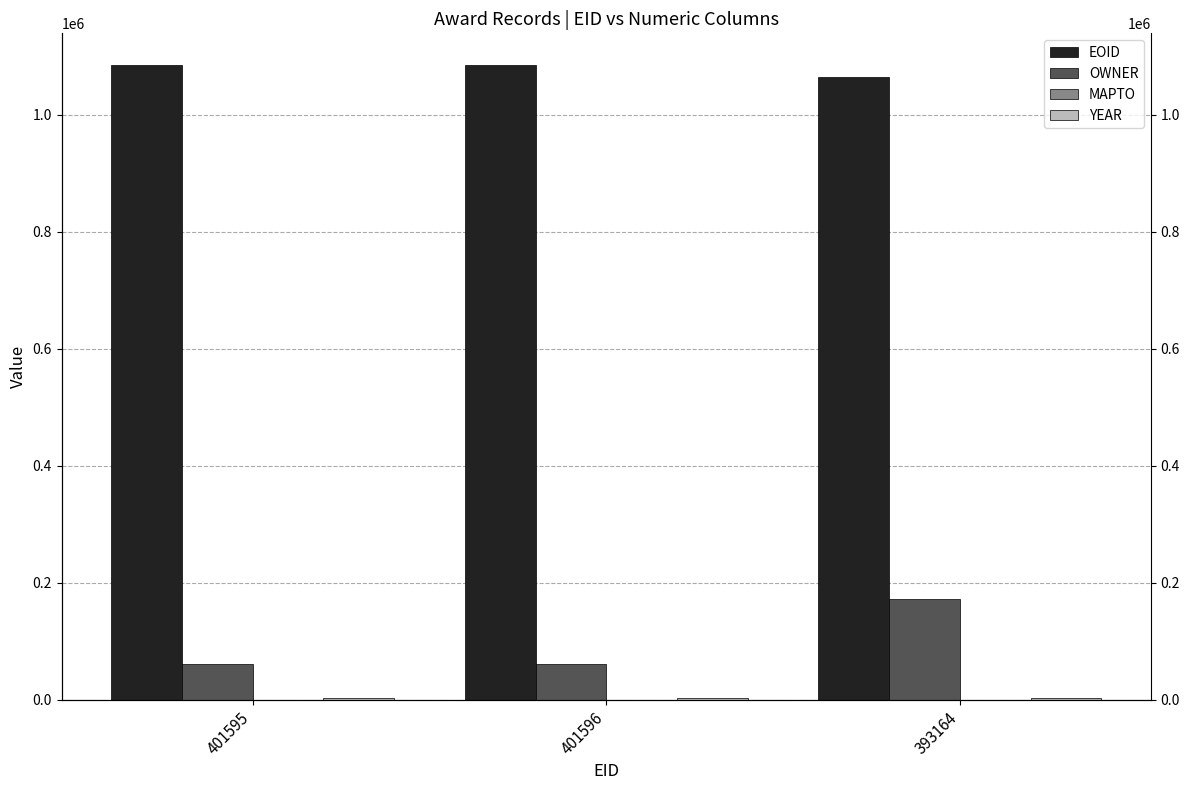

Which series has the largest total across all categories?

EOID